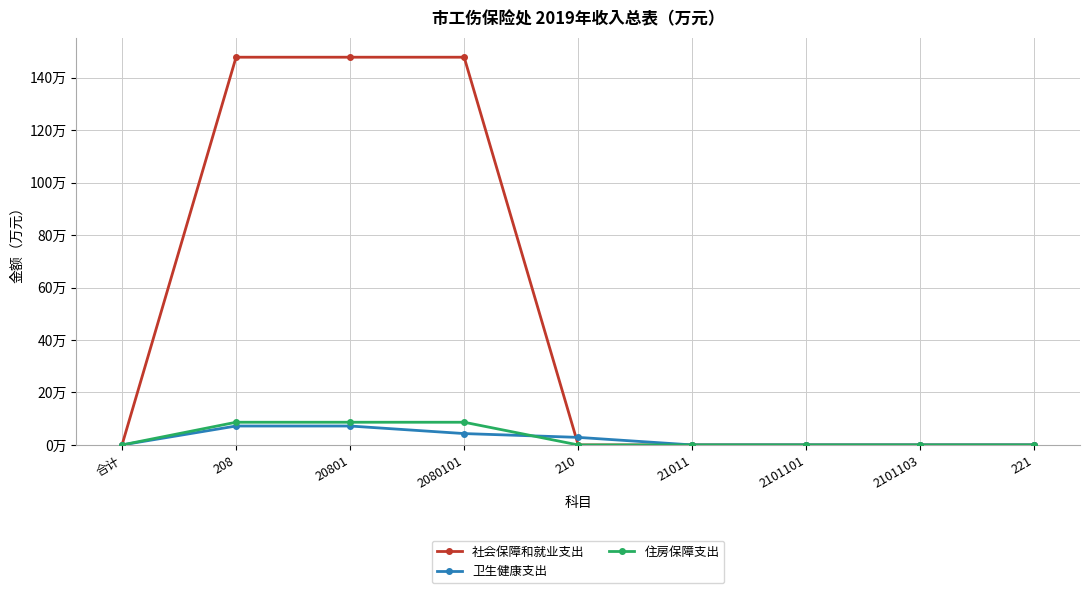

Is the value of 社会保障和就业支出 at 2101103 greater than the value of 住房保障支出 at 2101101?

No